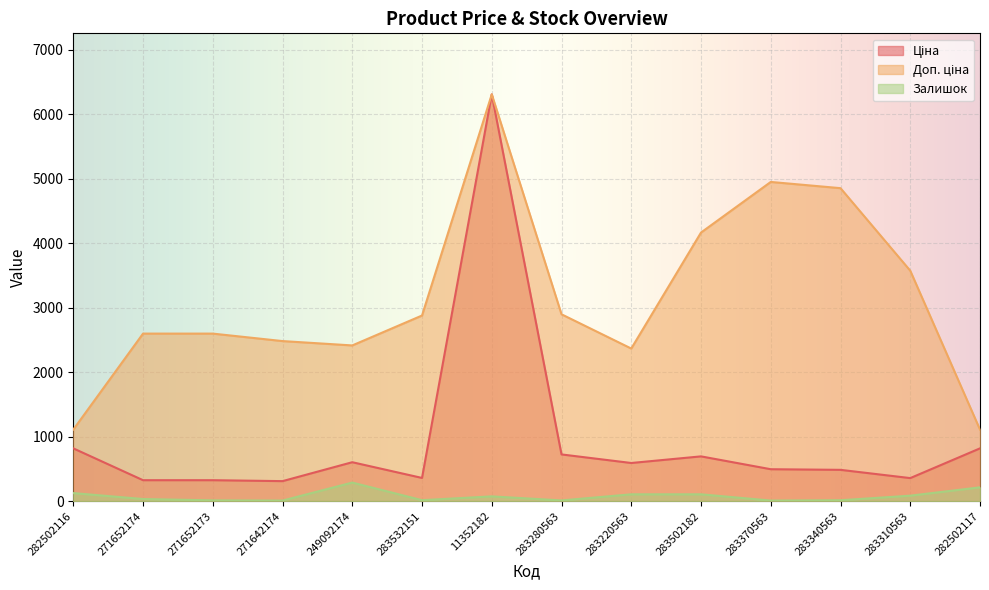

What is the label of the 3rd point from the right?

283340563